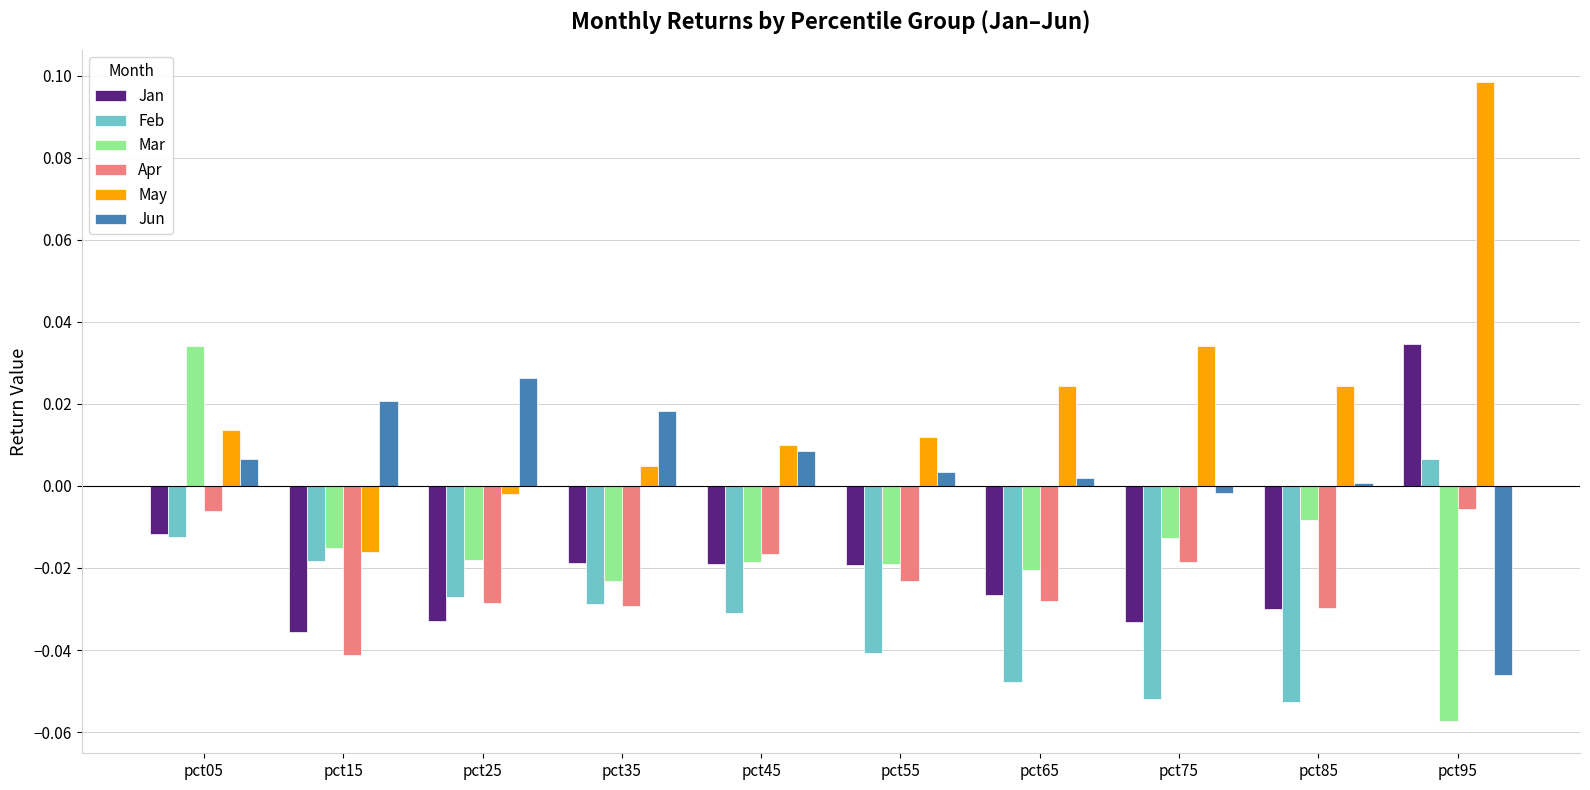

Which series has the largest total across all categories?

May